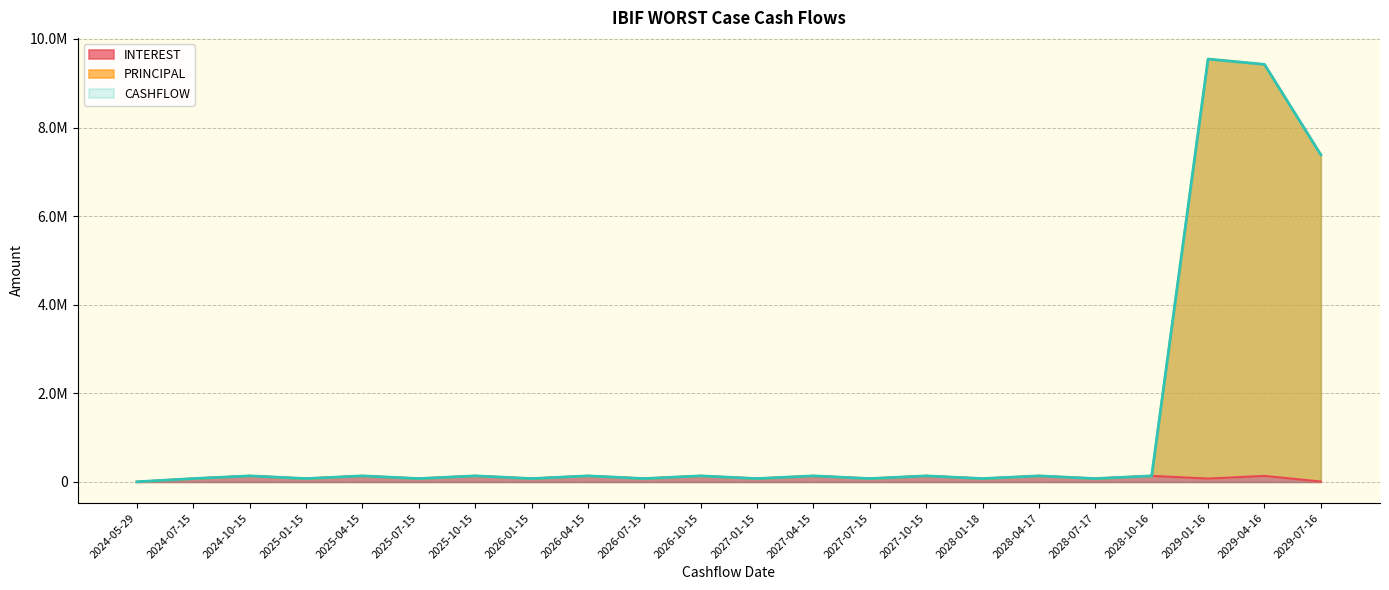

What is the sum of the CASHFLOW values at 2028-04-17 and 2025-10-15?

272898.3